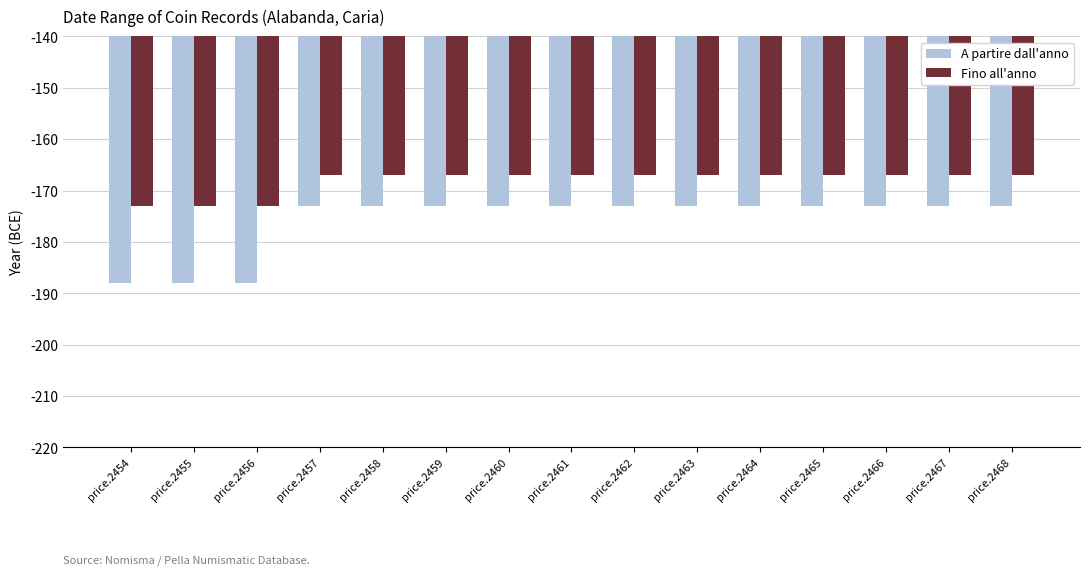

Which series has the largest total across all categories?

Fino all'anno